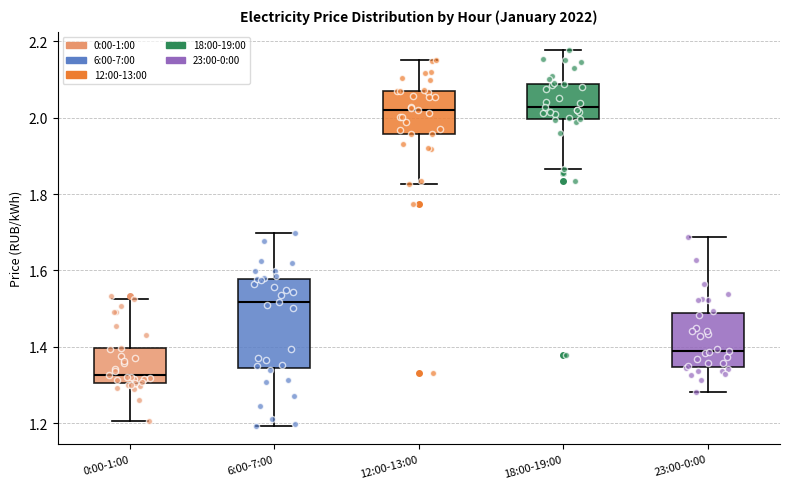

Where does the upper whisker of the box for 0:00-1:00 end on the y-axis? The values are not printed on the chart, so give them approximately, as read against the axis.

1.52